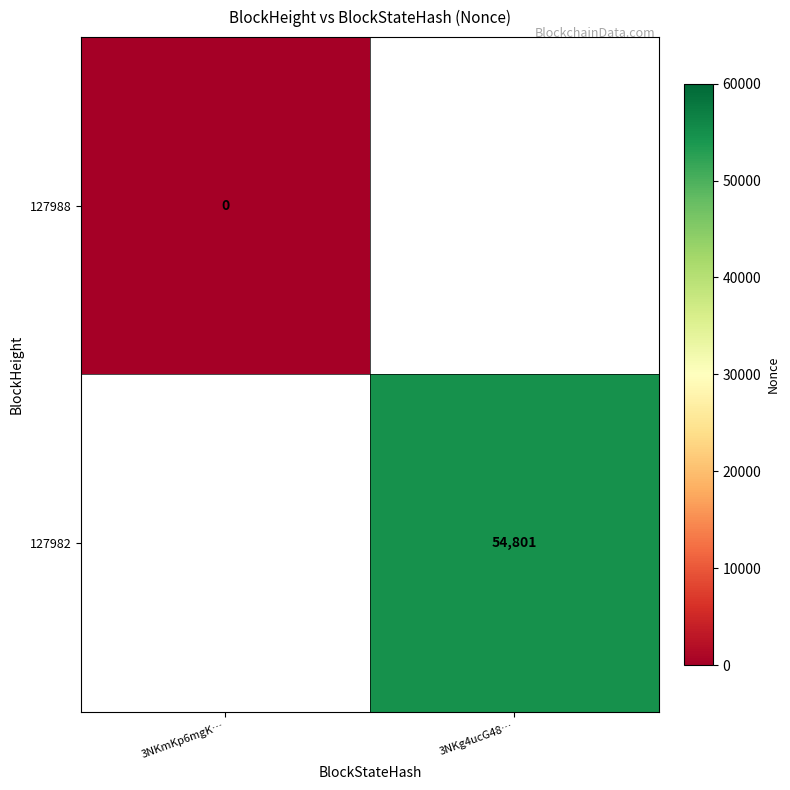

The 127982 series shows 29071 at 3NKg4ucG48…. True or false?

False